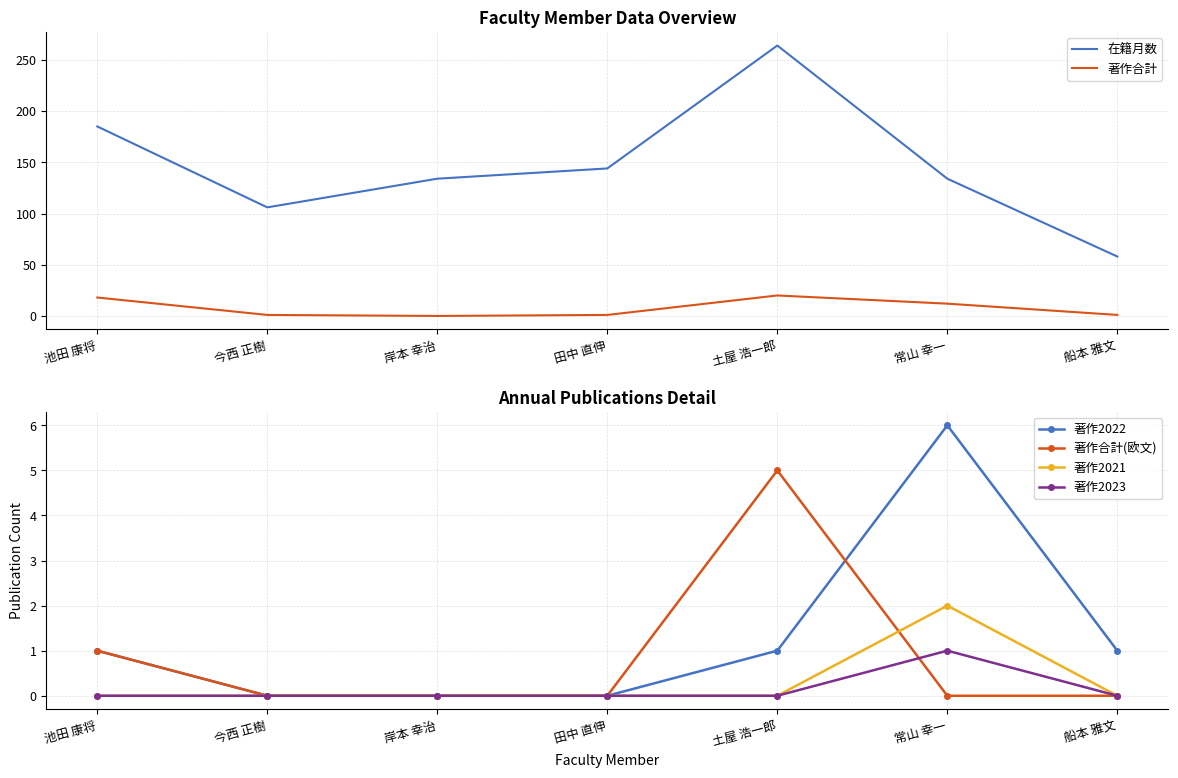

Reading left to right, what are all the values shown in this chart?

在籍月数: 185	106	134	144	264	134	58
著作合計: 18	1	0	1	20	12	1
著作2022: 1	0	0	0	1	6	1
著作合計(欧文): 1	0	0	0	5	0	0
著作2021: 0	0	0	0	0	2	0
著作2023: 0	0	0	0	0	1	0